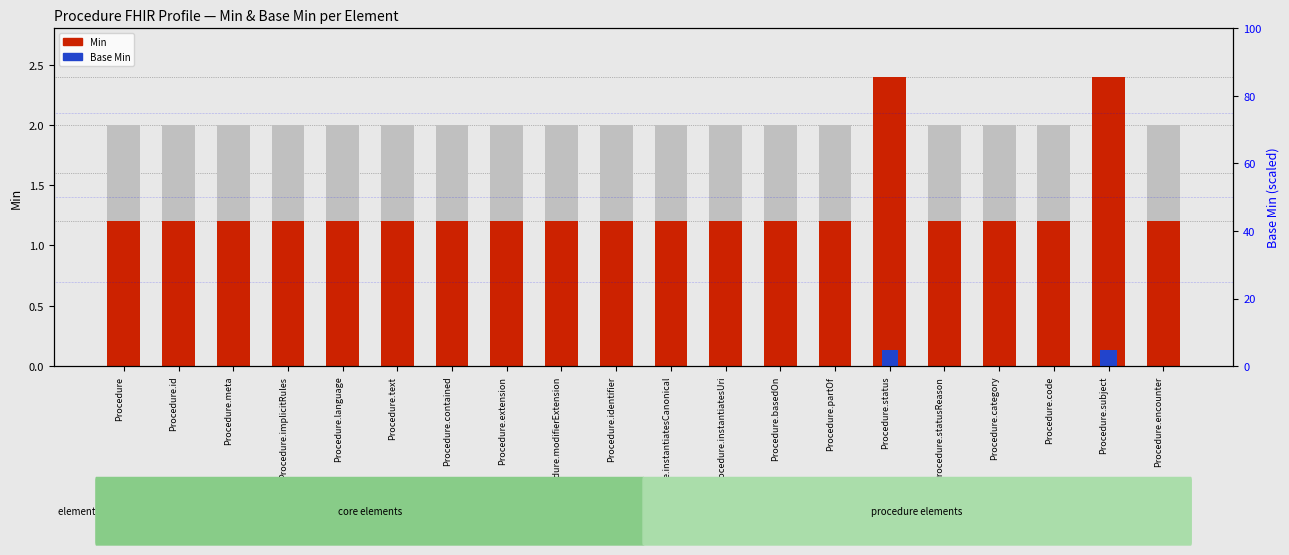

Which series has the widest spread of values?

Min